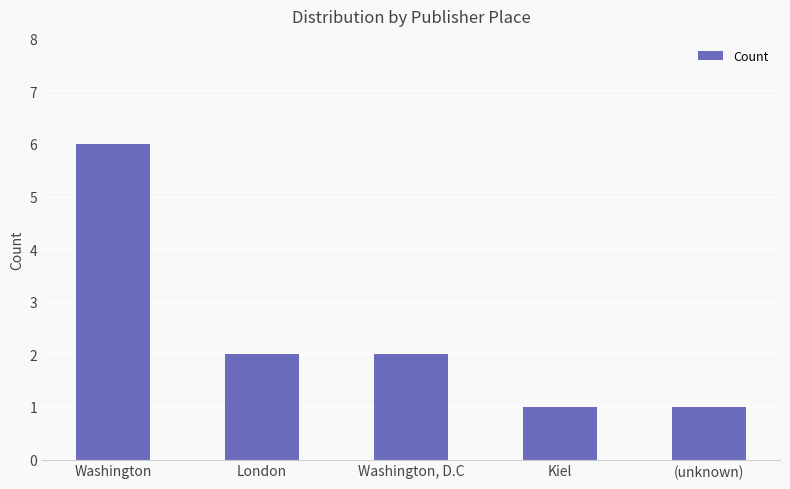

Between Washington and Kiel, which is larger?

Washington